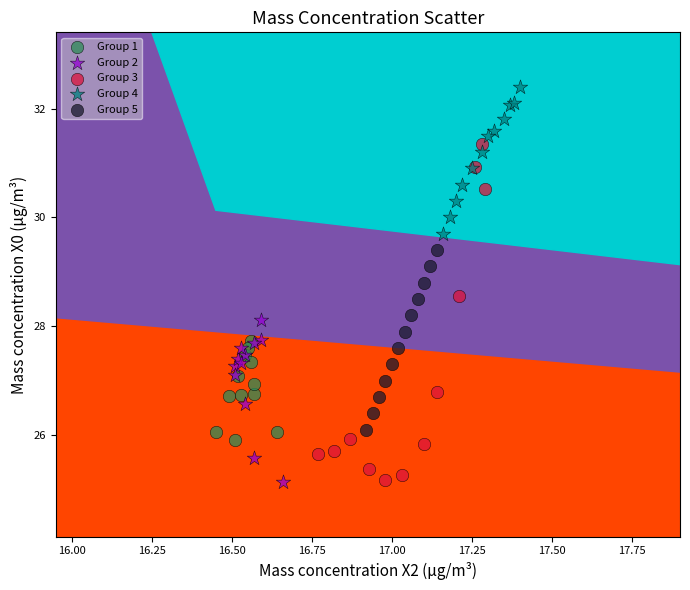

Which series has the widest spread of Y values?

Group 3